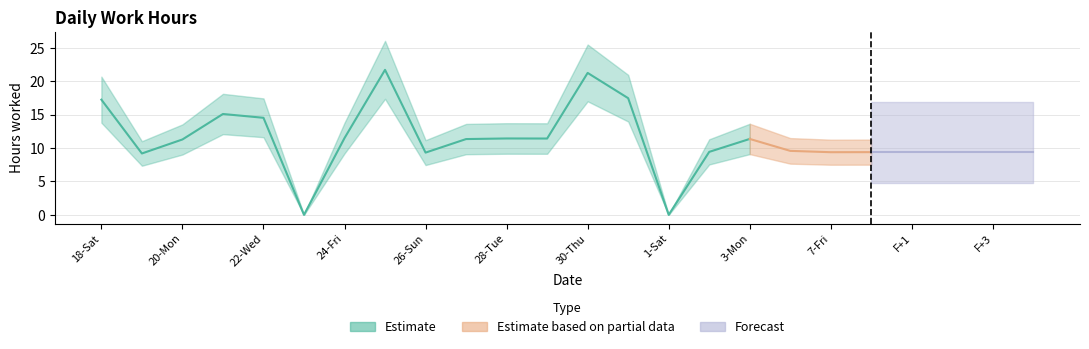

The value of Estimate at 7-Fri is 2.9. True or false?

False